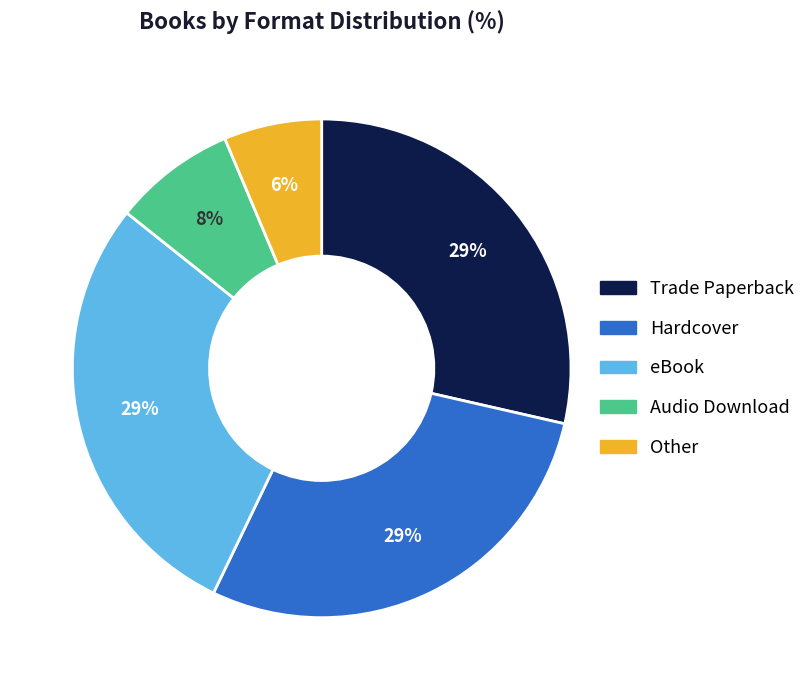

What is the smallest slice in the pie chart?

Other